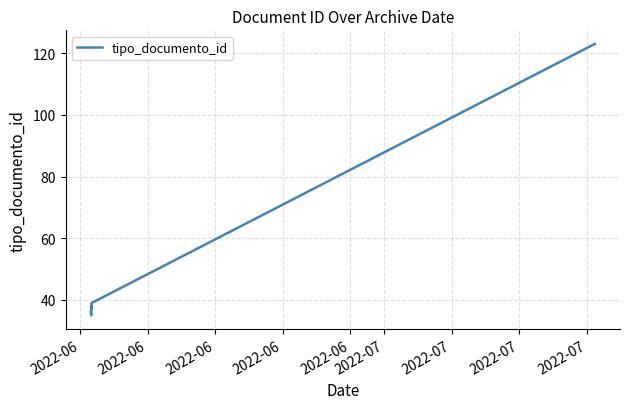

True or false: the data shows 37 at 2022-06.

True